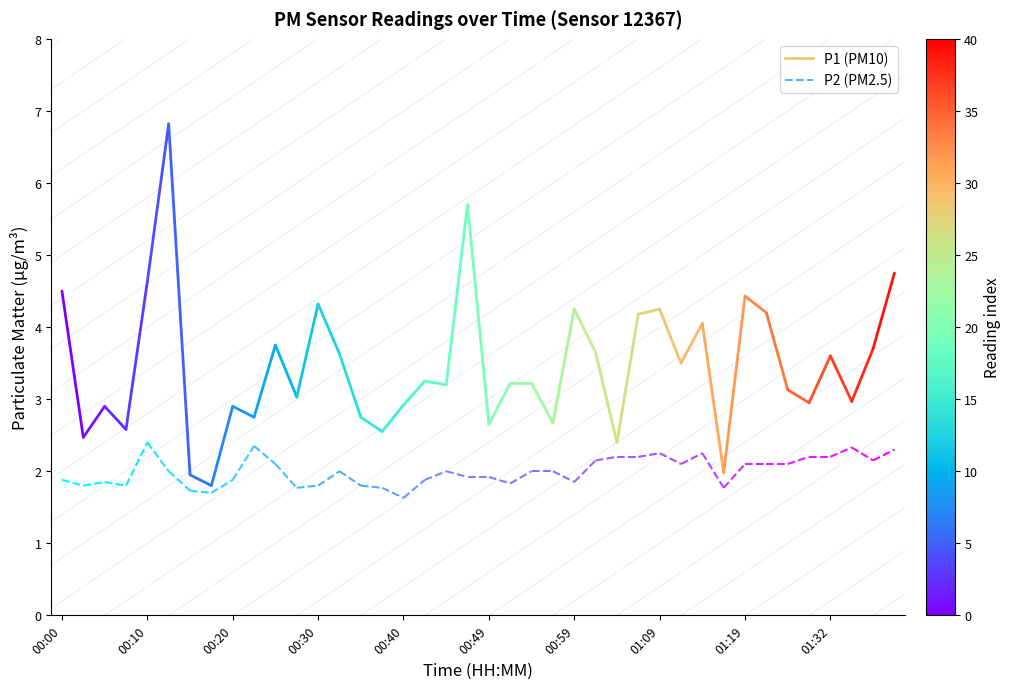

Between 00:00 and 00:10, which is larger?

00:00